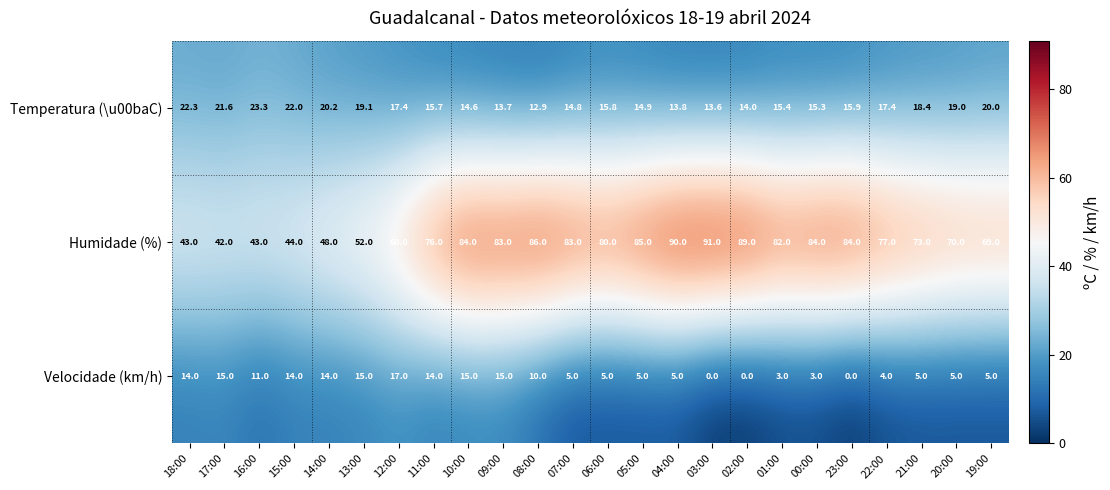

What is the difference between the Humidade (%) values at 13:00 and 05:00?

33.0